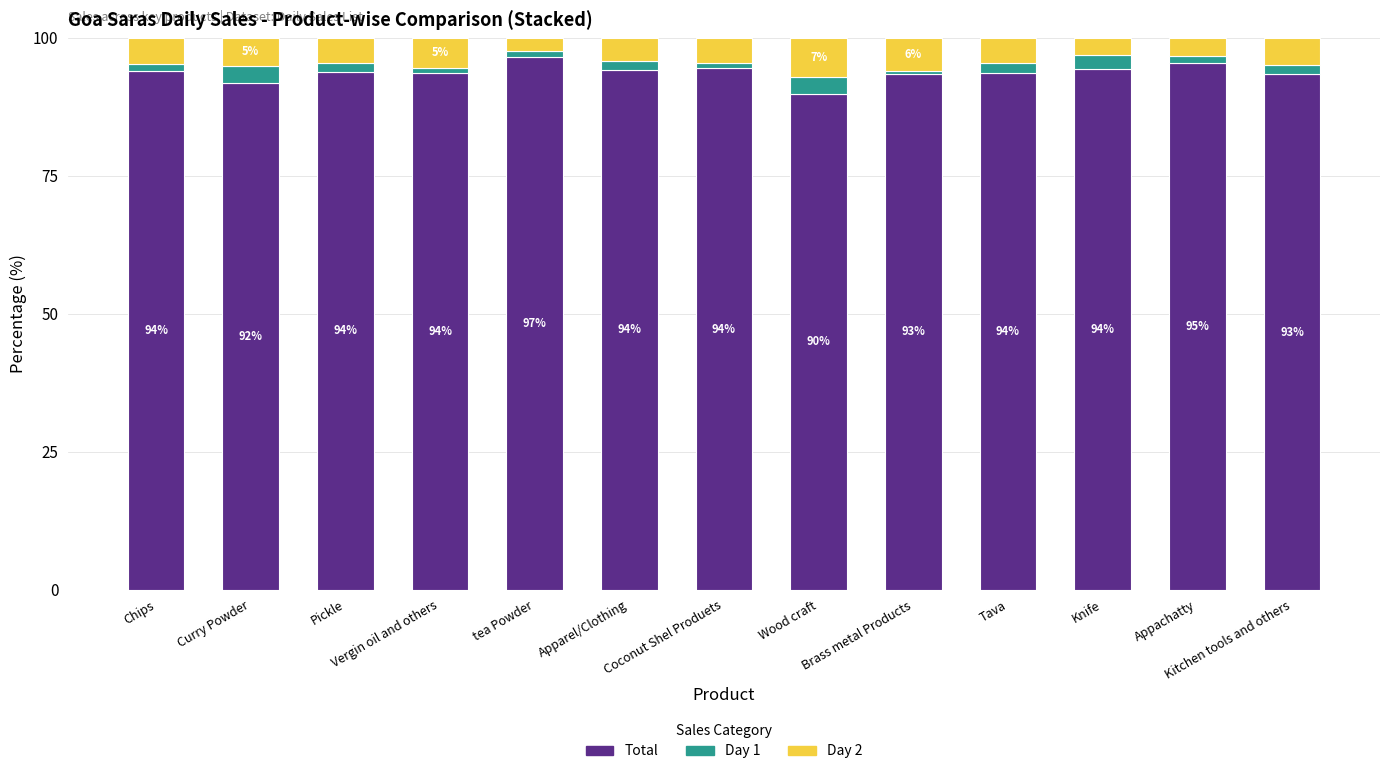

What is the minimum value for Total?

89.9